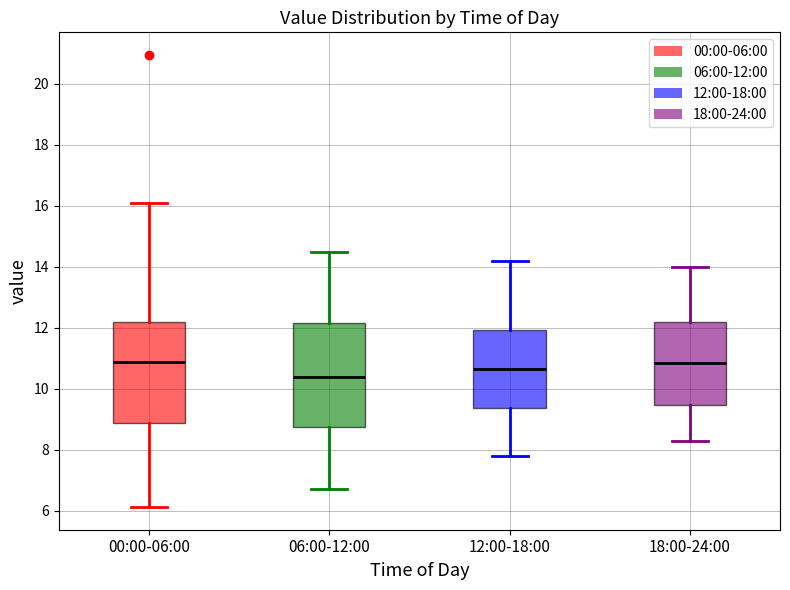

Where is the lower edge of the box for 18:00-24:00 on the y-axis? The values are not printed on the chart, so give them approximately, as read against the axis.

9.4